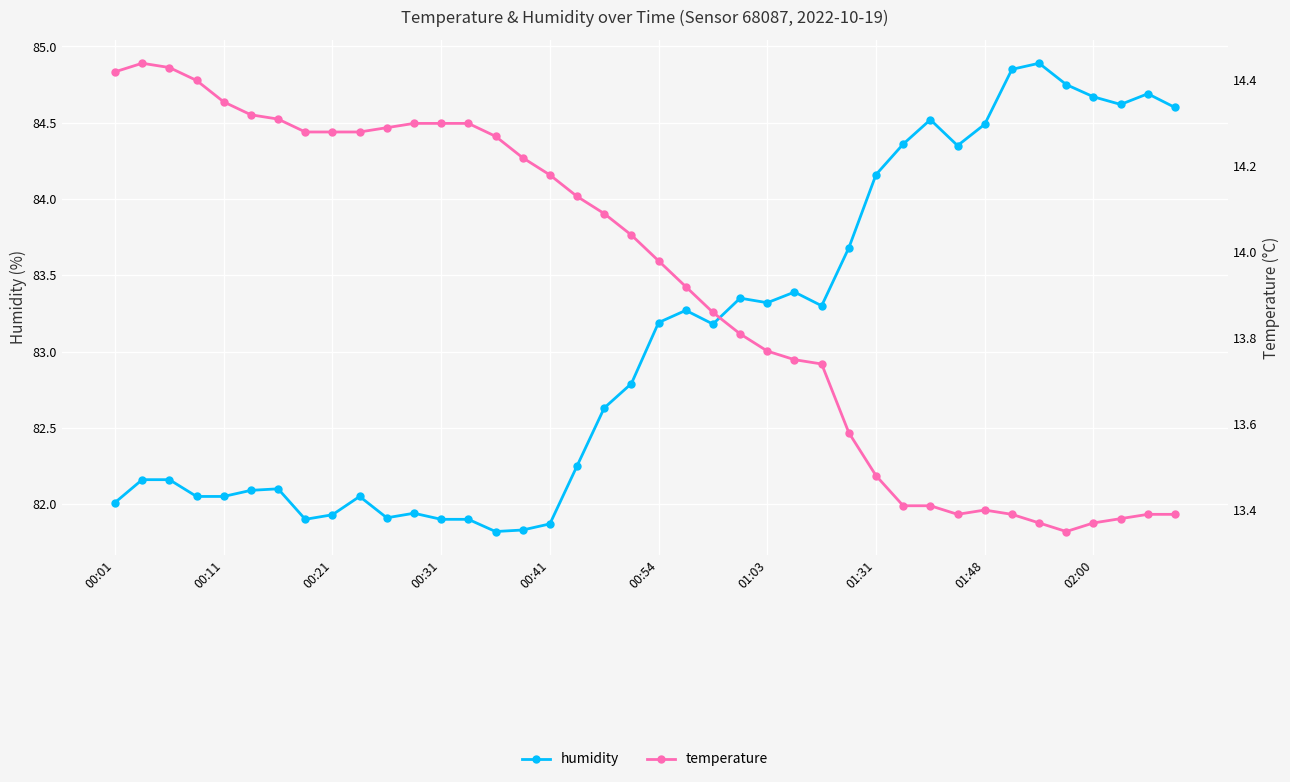

List the series in order of their peak value, lowest first.

temperature, humidity